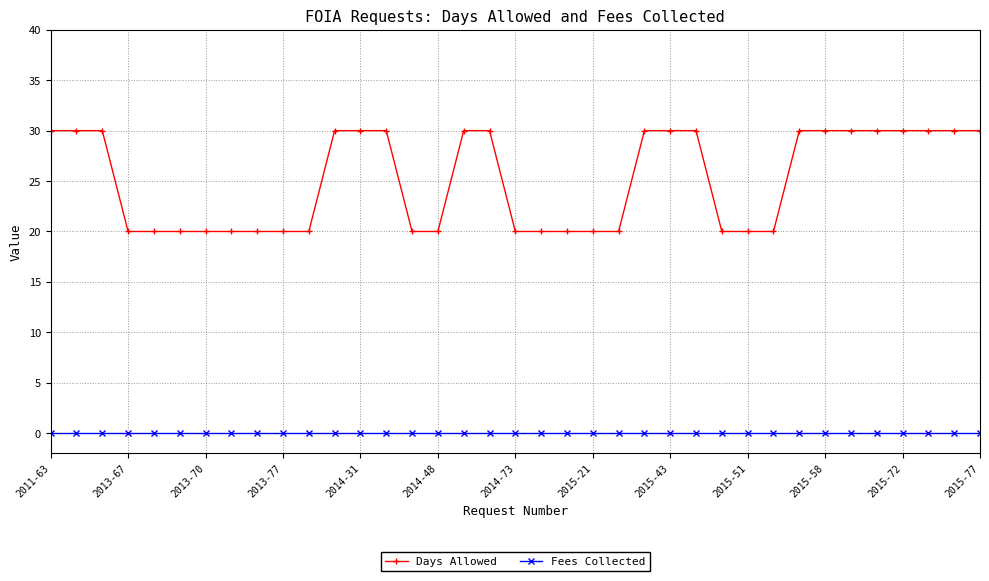

True or false: Days Allowed and Fees Collected intersect in this chart.

False